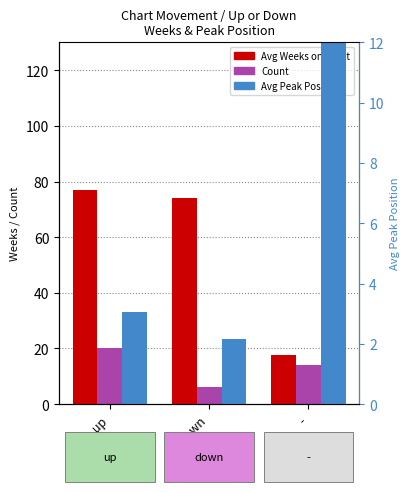

At which category is the sum across all series the highest?

up